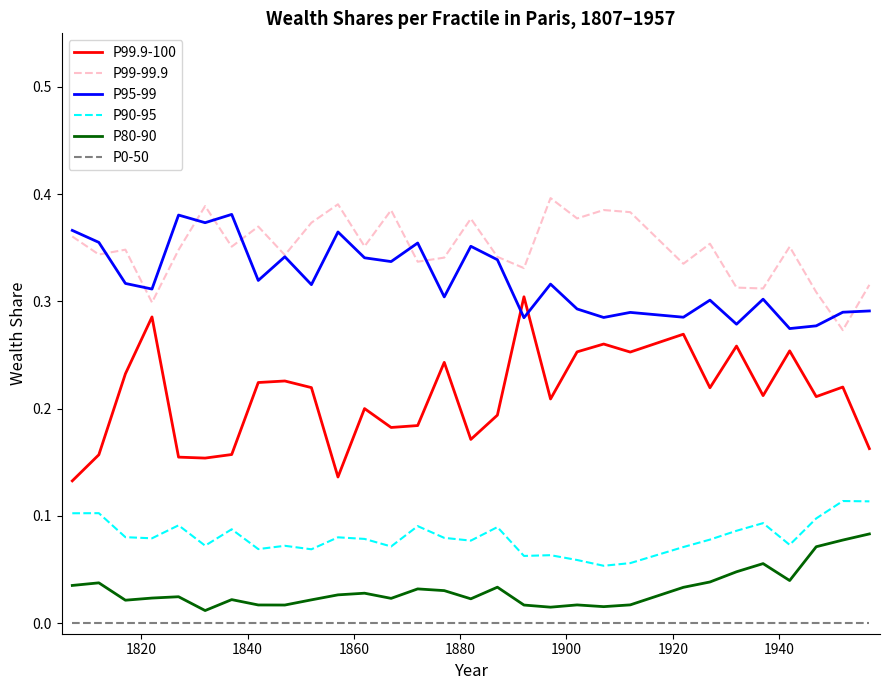

Which series has the widest spread of values?

P99.9-100